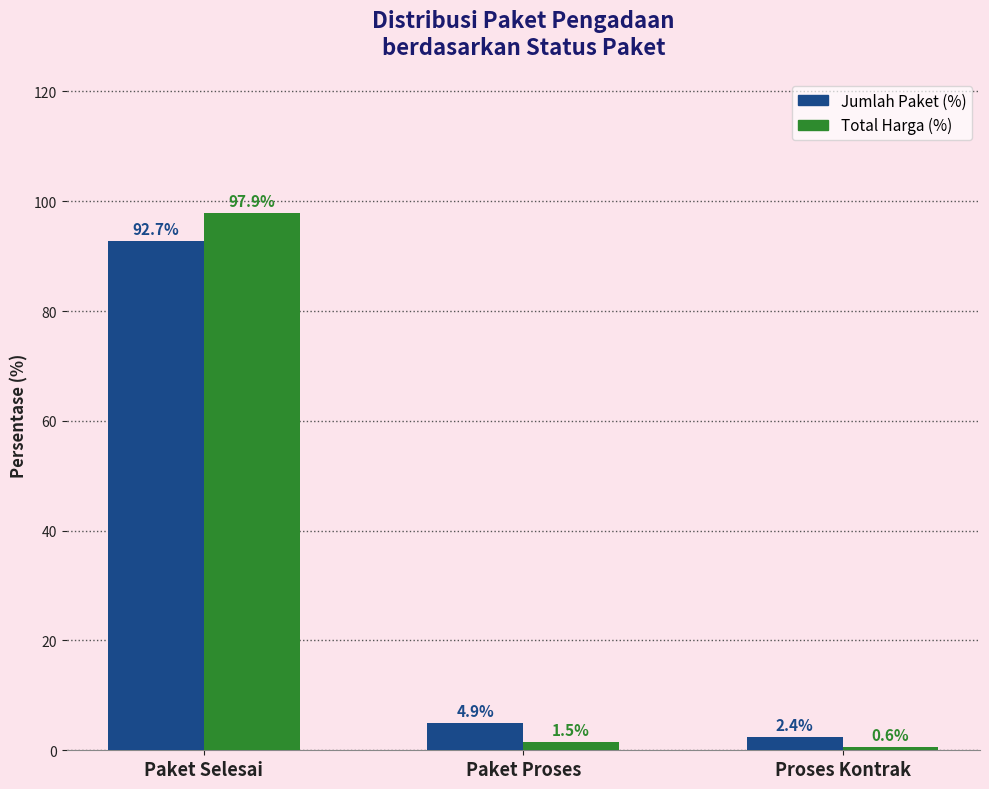

How many bars are there in total?

6